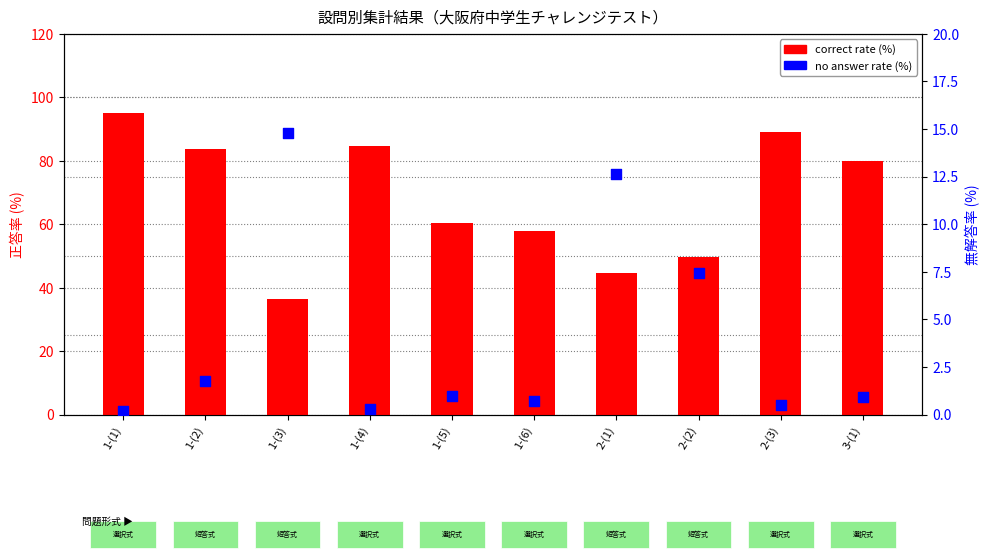

At which category is the sum across all series the highest?

1-(1)